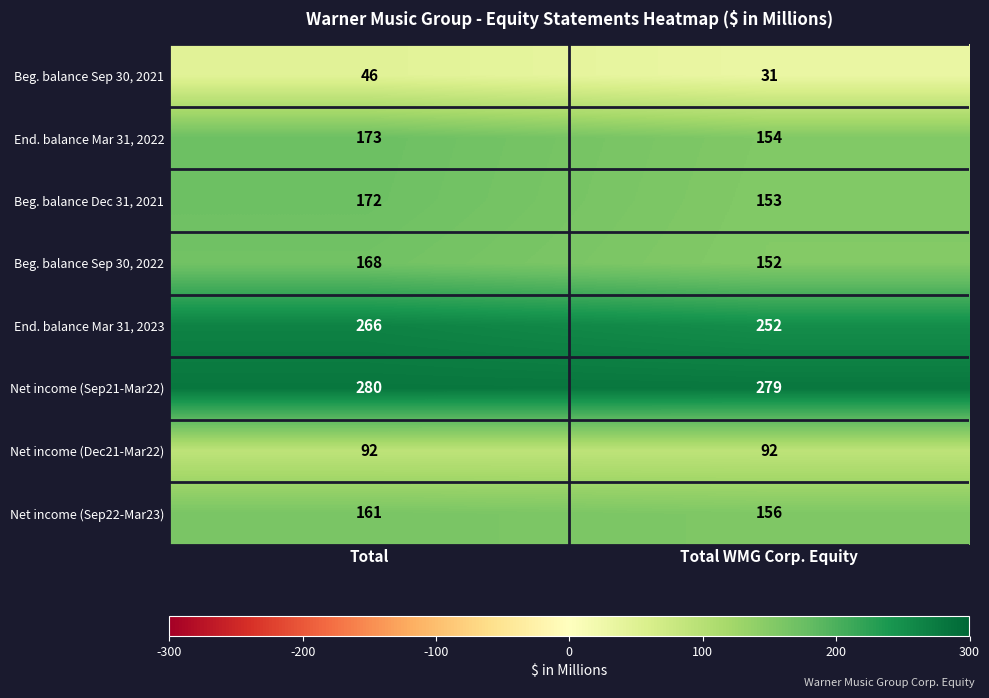

Reading right to left, extract all data points from this chart.

Beg. balance Sep 30, 2021: Total WMG Corp. Equity=31	Total=46
End. balance Mar 31, 2022: Total WMG Corp. Equity=154	Total=173
Beg. balance Dec 31, 2021: Total WMG Corp. Equity=153	Total=172
Beg. balance Sep 30, 2022: Total WMG Corp. Equity=152	Total=168
End. balance Mar 31, 2023: Total WMG Corp. Equity=252	Total=266
Net income (Sep21-Mar22): Total WMG Corp. Equity=279	Total=280
Net income (Dec21-Mar22): Total WMG Corp. Equity=92	Total=92
Net income (Sep22-Mar23): Total WMG Corp. Equity=156	Total=161